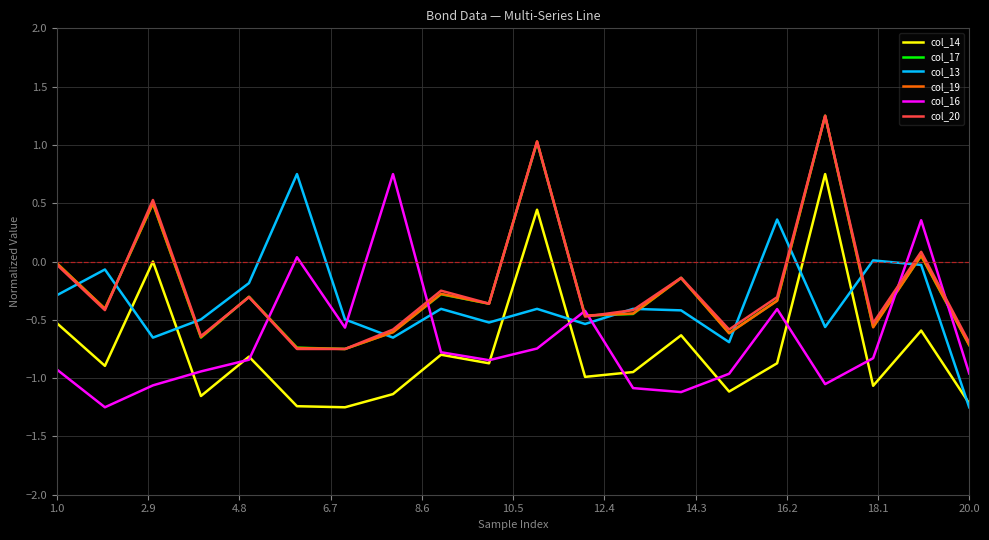

How many negative values does the col_16 series have?

17